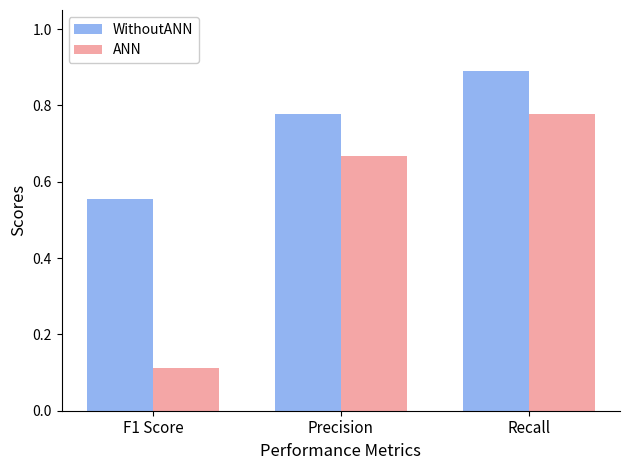

How many bars are there in each group?

2